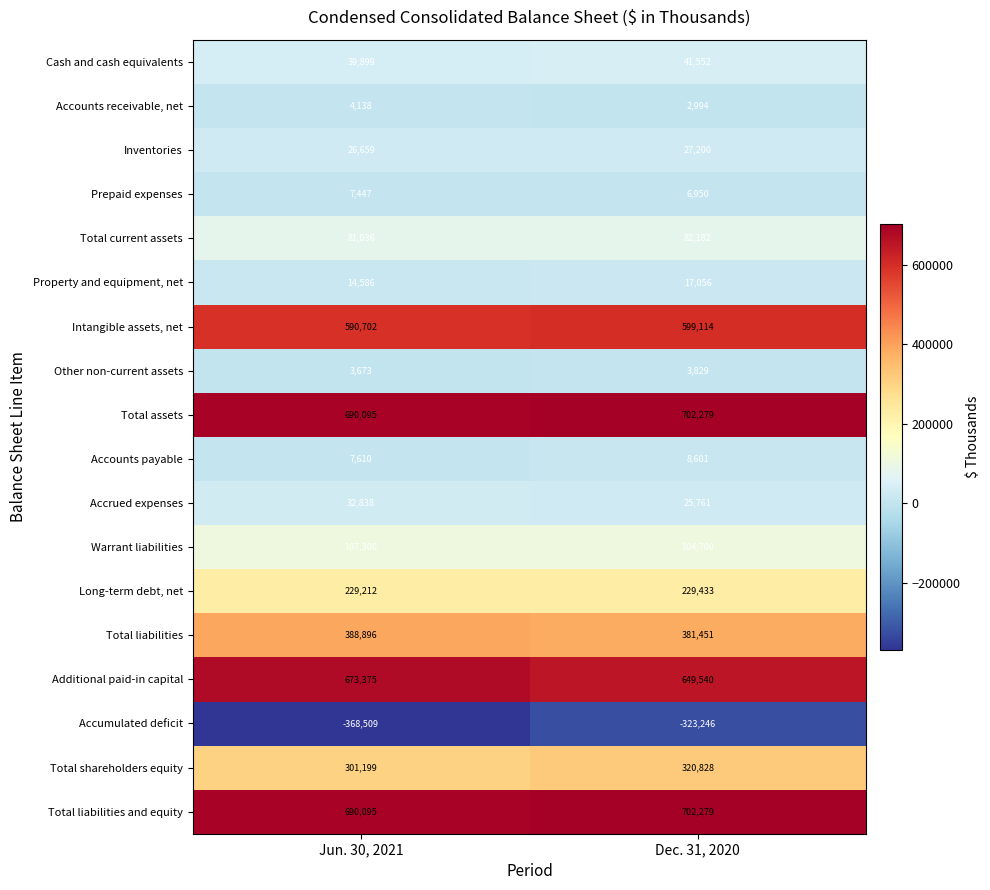

Count the number of categories in the chart.

2